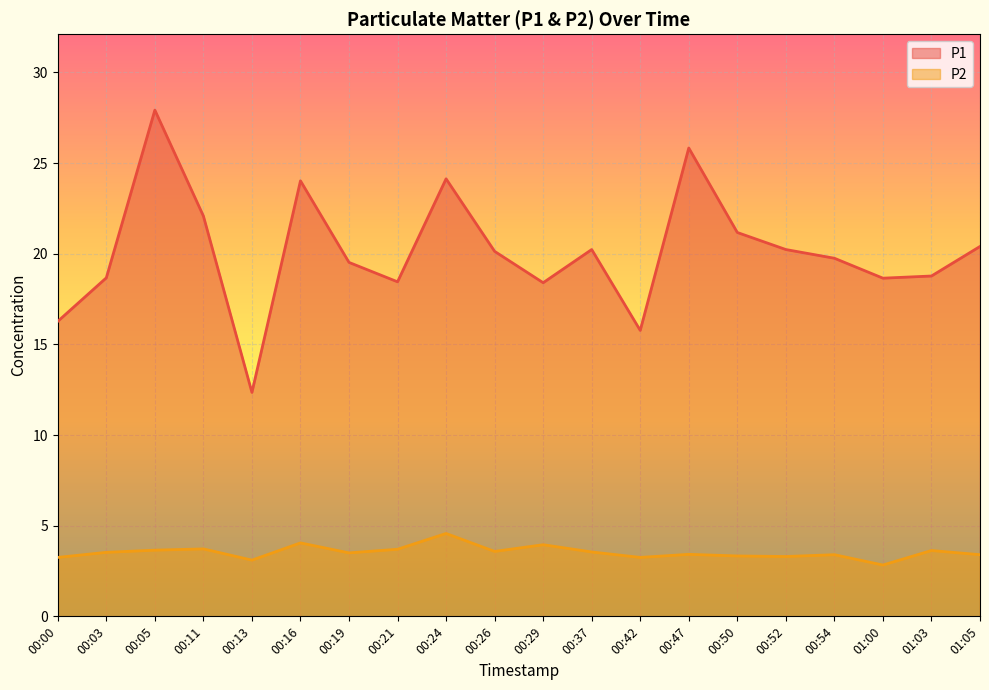

True or false: P2 and P1 intersect in this chart.

False